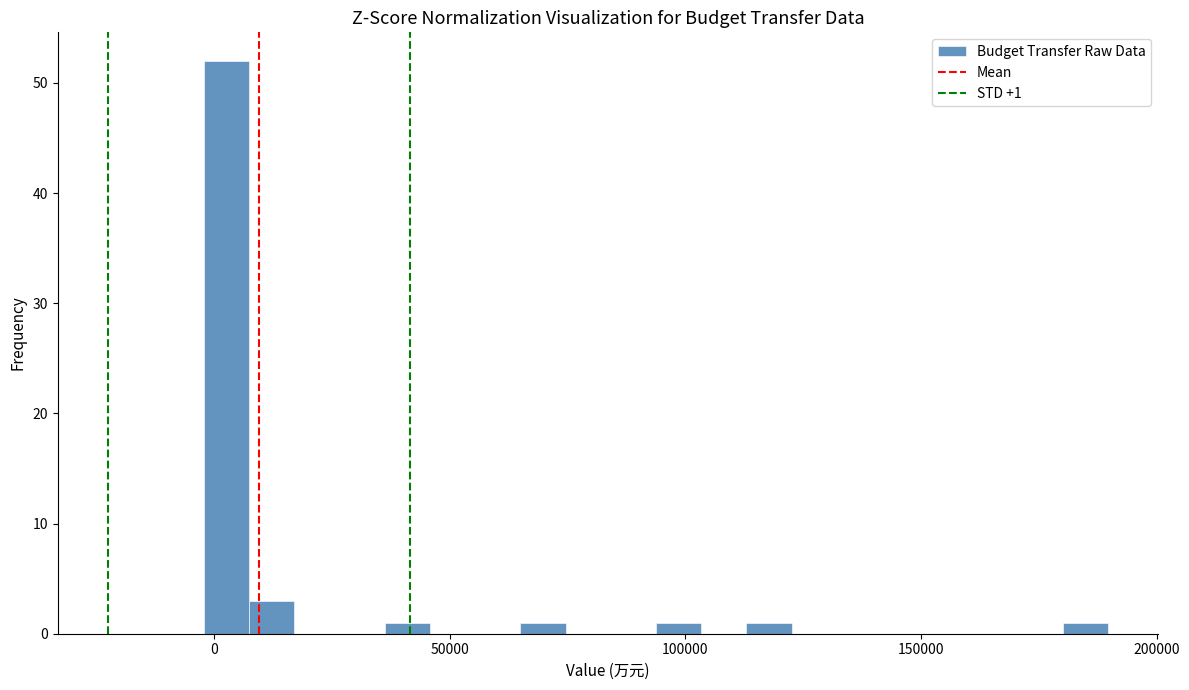

Read against the x-axis, roughly where is the centre of the tallest bar?

5000